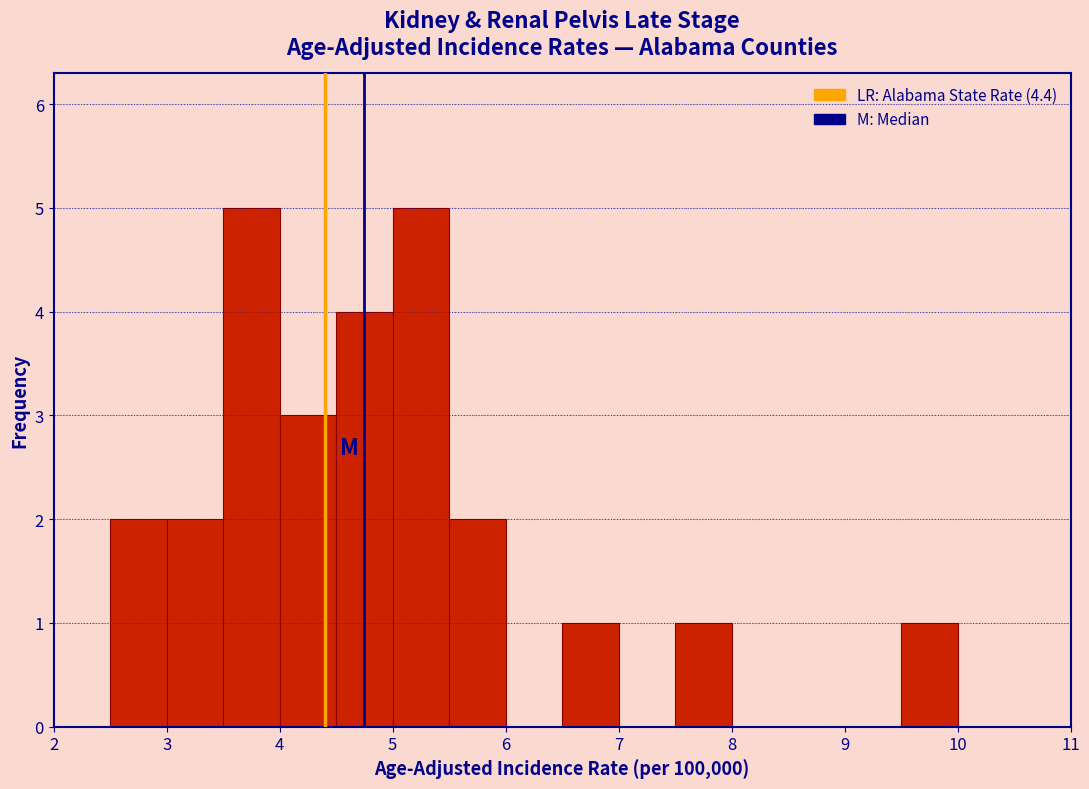

Reading left to right, transcribe this chart: for each bar, give the range it covers on the x-axis and its height. The values are not printed on the chart, so give them approximately, as read against the axis.

2.0 to 2.5: 0
2.5 to 3.0: 2
3.0 to 3.5: 2
3.5 to 4.0: 5
4.0 to 4.5: 3
4.5 to 5.0: 4
5.0 to 5.5: 5
5.5 to 6.0: 2
6.0 to 6.5: 0
6.5 to 7.0: 1
7.0 to 7.5: 0
7.5 to 8.0: 1
8.0 to 8.5: 0
8.5 to 9.0: 0
9.0 to 9.5: 0
9.5 to 10.0: 1
10.0 to 10.5: 0